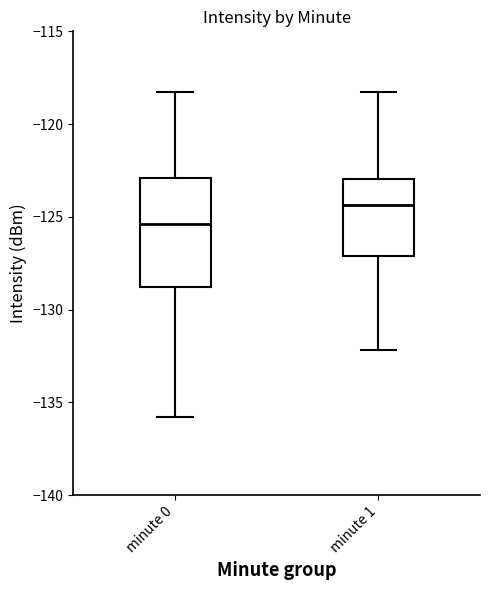

Reading left to right, read every box against the y-axis: the position of its median line, the range the box covers, and the ends of its whiskers. The values are not printed on the chart, so give them approximately, as read against the axis.

minute 0: median -125.5, box -129.0 to -123.0, whiskers -136.0 to -118.5
minute 1: median -124.5, box -127.0 to -123.0, whiskers -132.0 to -118.5